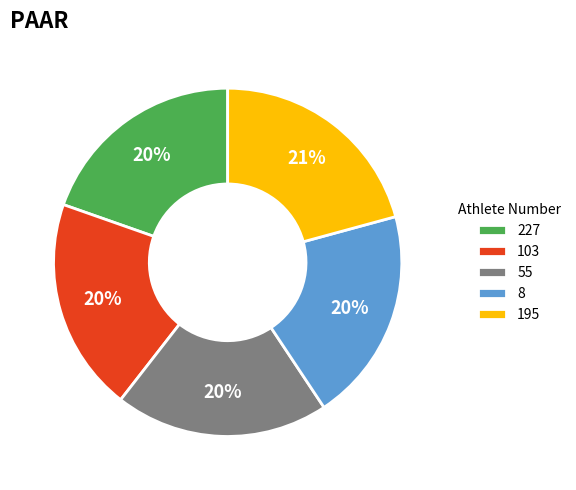

Is there any slice that represents more than half of the pie?

No